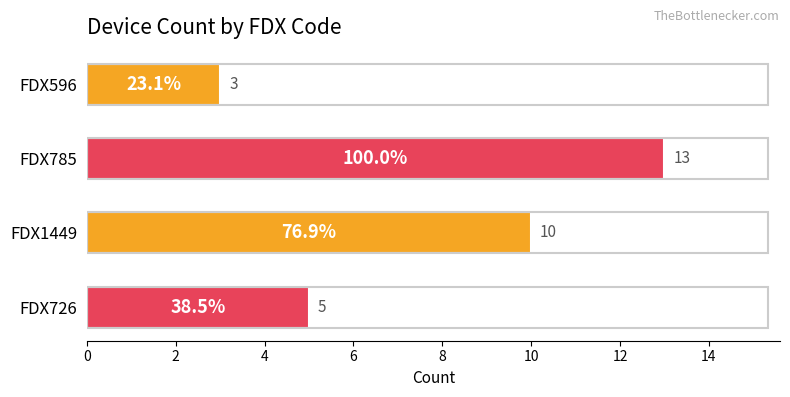

What is the greatest value displayed?

13